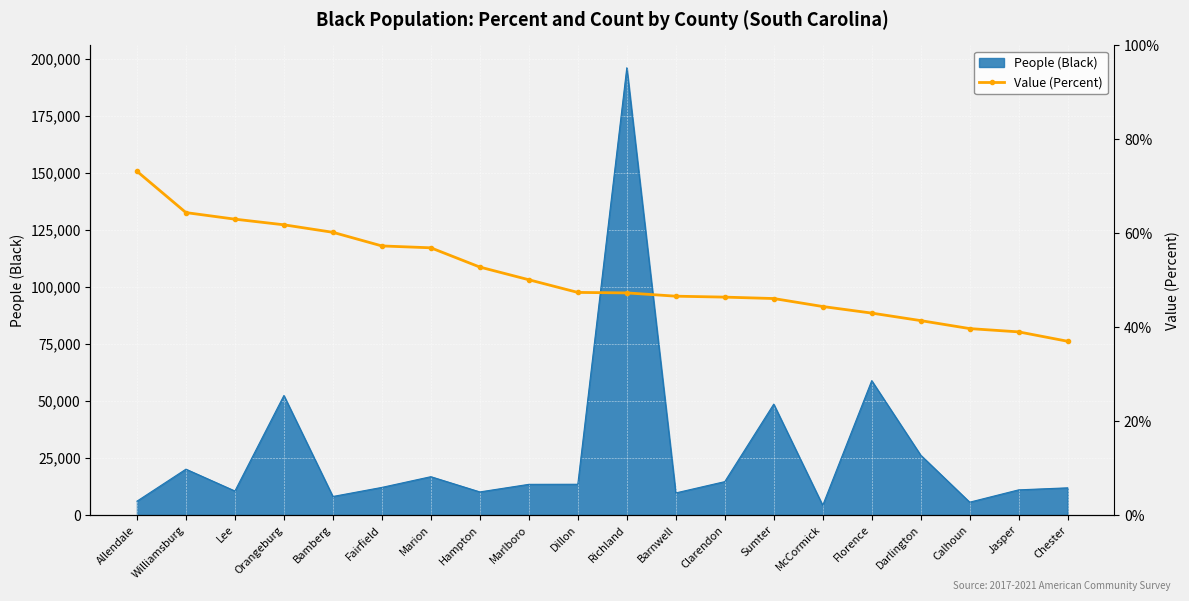

How many lines are shown in the chart?

1